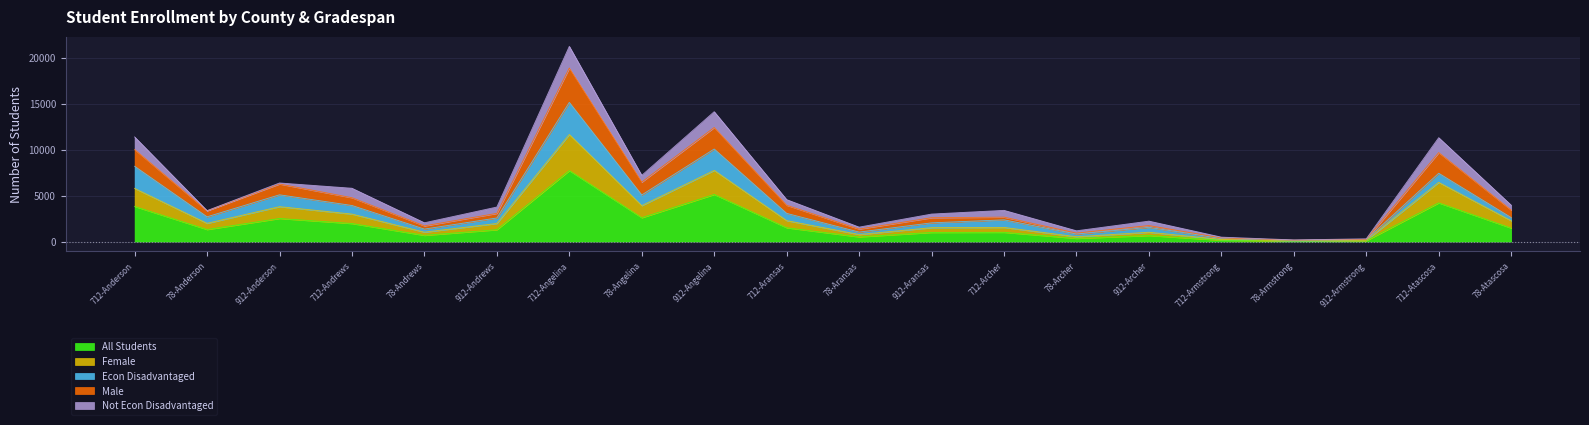

At which category is the sum across all series the highest?

712-Angelina